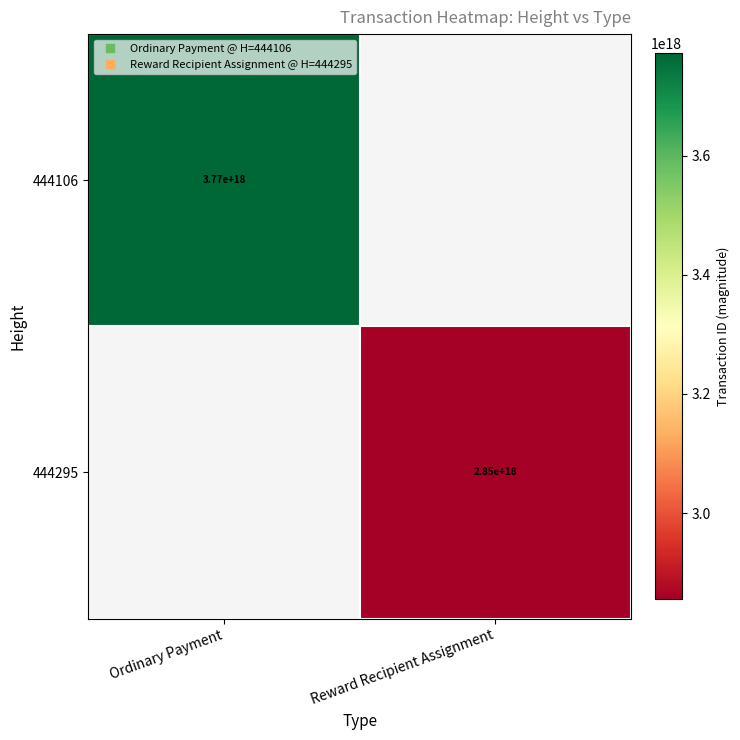

At how many categories does at least one series exceed 3617146584392713216?

1